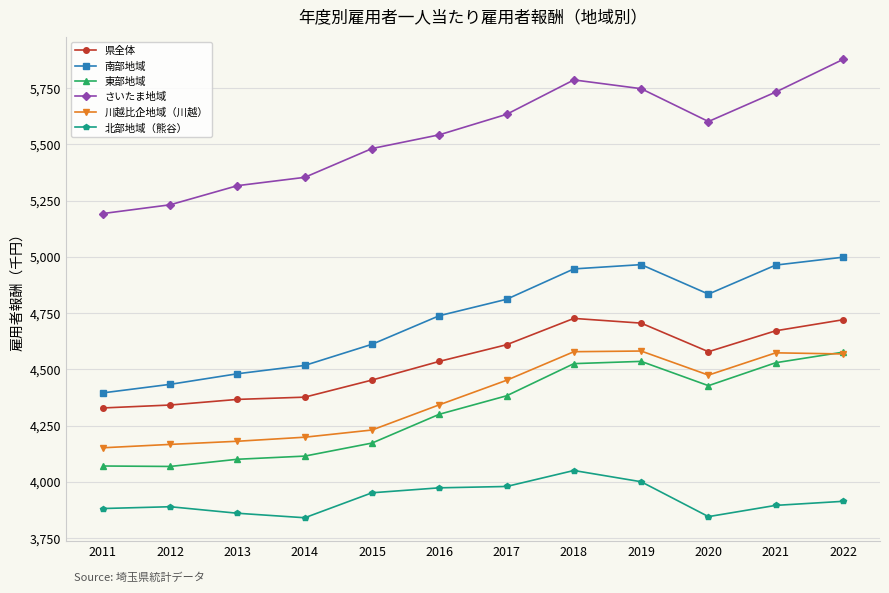

True or false: さいたま地域 has more than 2 interior local peaks.

False